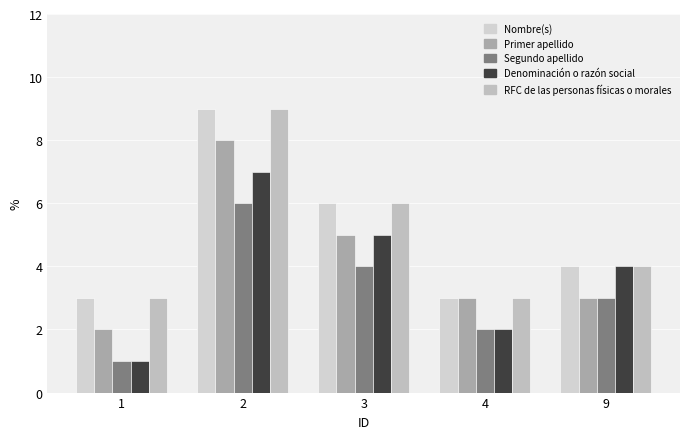

Reading right to left, list all the values displayed in this chart.

Nombre(s): 9=4	4=3	3=6	2=9	1=3
Primer apellido: 9=3	4=3	3=5	2=8	1=2
Segundo apellido: 9=3	4=2	3=4	2=6	1=1
Denominación o razón social: 9=4	4=2	3=5	2=7	1=1
RFC de las personas físicas o morales: 9=4	4=3	3=6	2=9	1=3